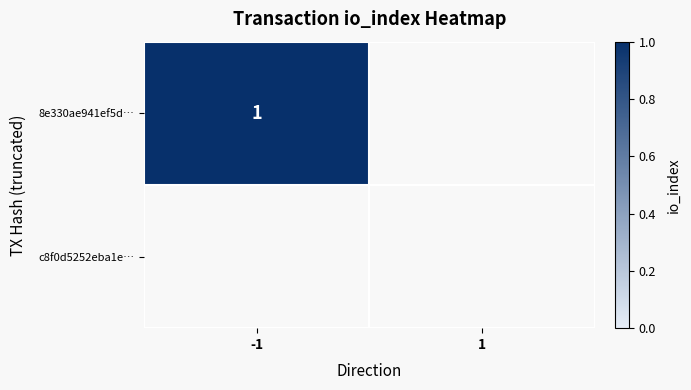

At how many categories does at least one series exceed 0?

1